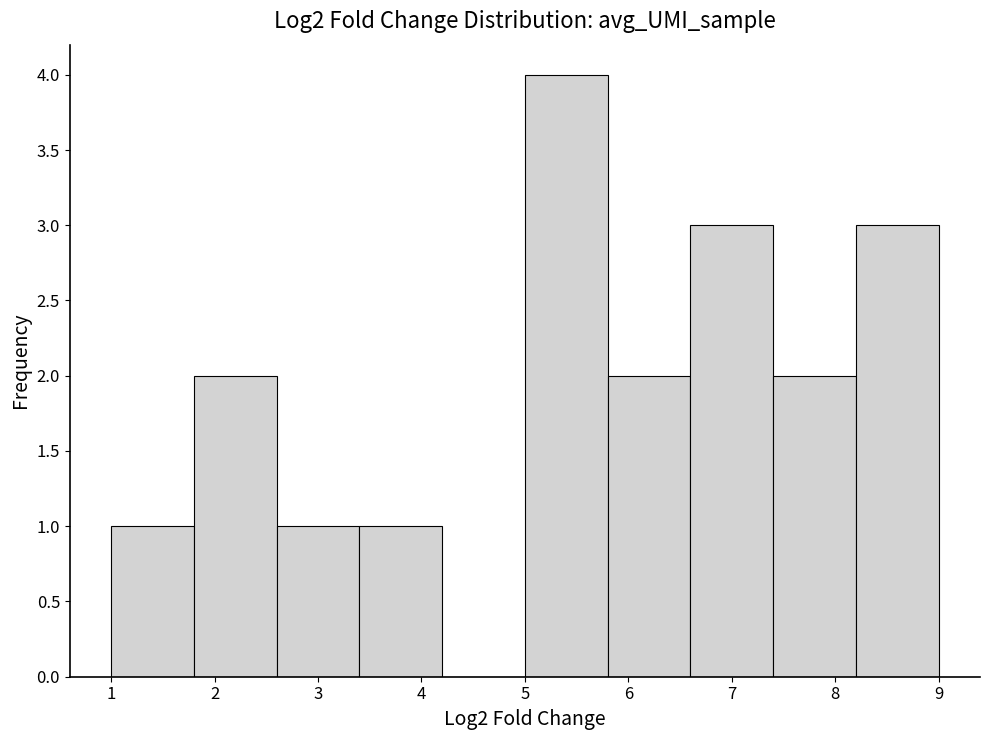

Reading left to right, transcribe this chart: for each bar, give the range it covers on the x-axis and its height. The values are not printed on the chart, so give them approximately, as read against the axis.

1.0 to 1.8: 1
1.8 to 2.6: 2
2.6 to 3.4: 1
3.4 to 4.2: 1
4.2 to 5.0: 0
5.0 to 5.8: 4
5.8 to 6.6: 2
6.6 to 7.4: 3
7.4 to 8.2: 2
8.2 to 9.0: 3